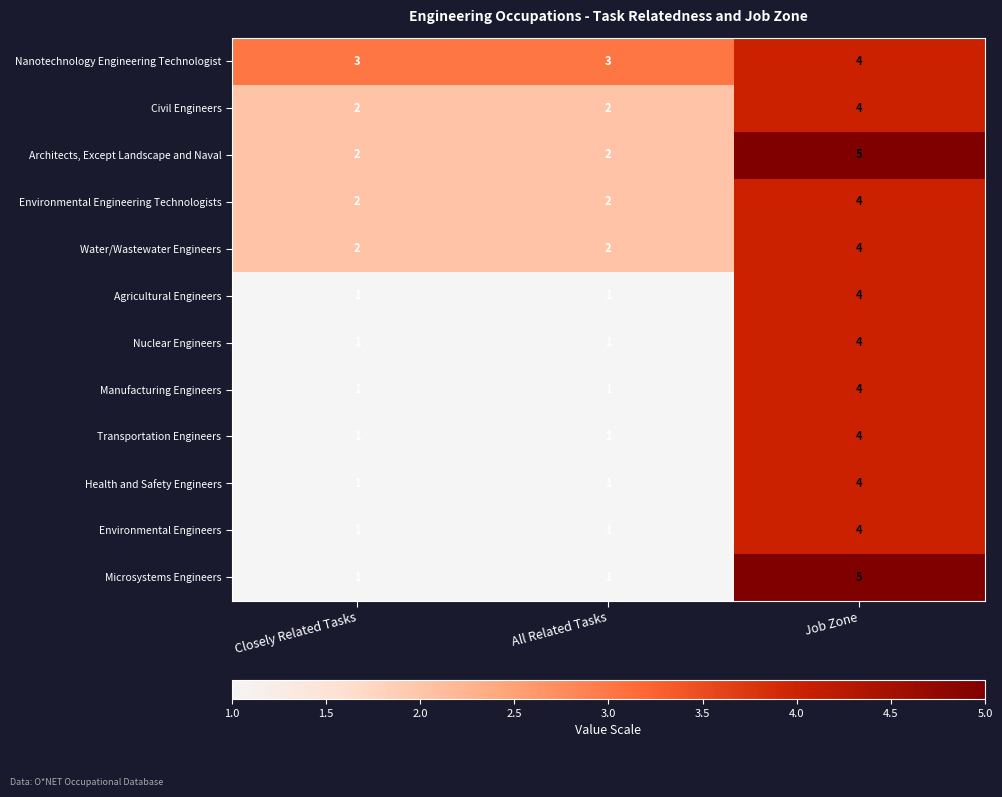

True or false: Agricultural Engineers has a value of 1 at Closely Related Tasks.

True